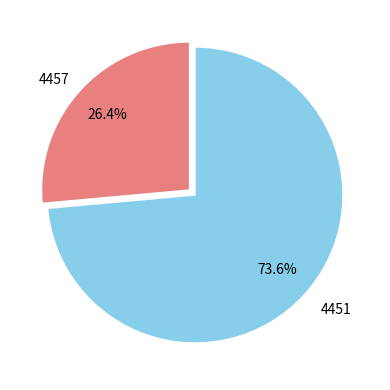

Is there a majority slice in this chart?

Yes